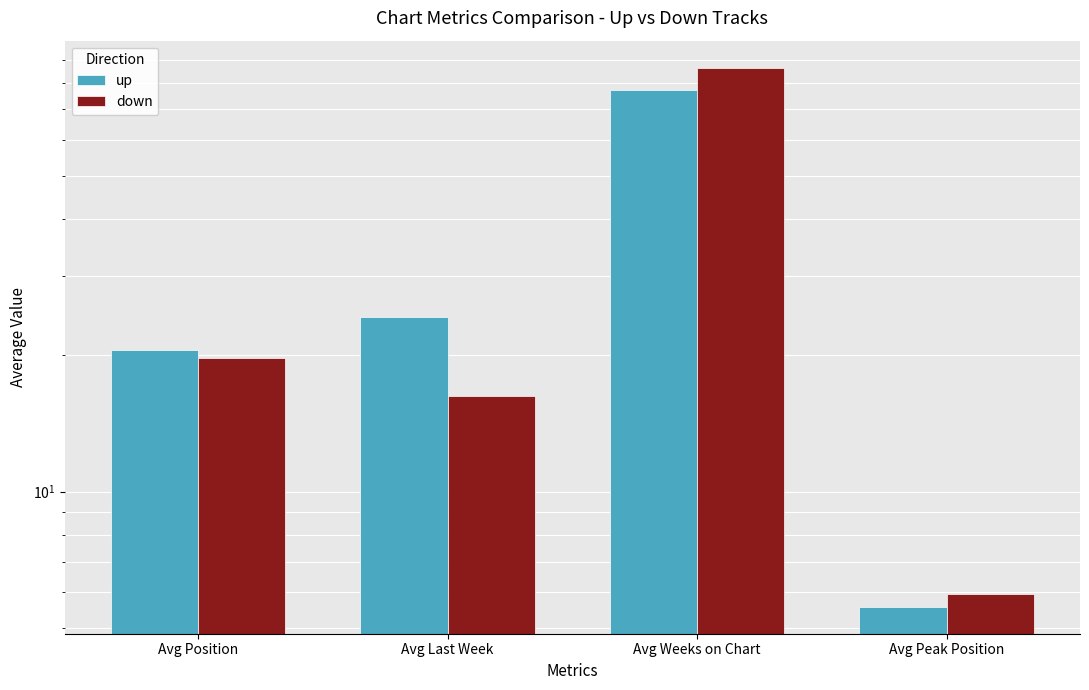

What is the value of the down bar at the 4th from the left?

5.9